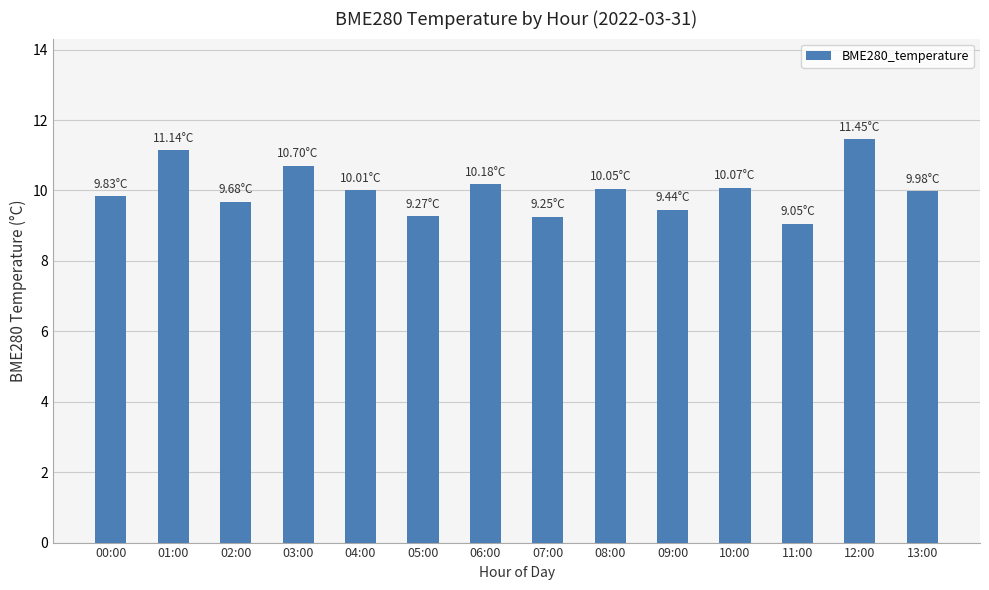

What is the value of the 14th bar from the left?

10.0